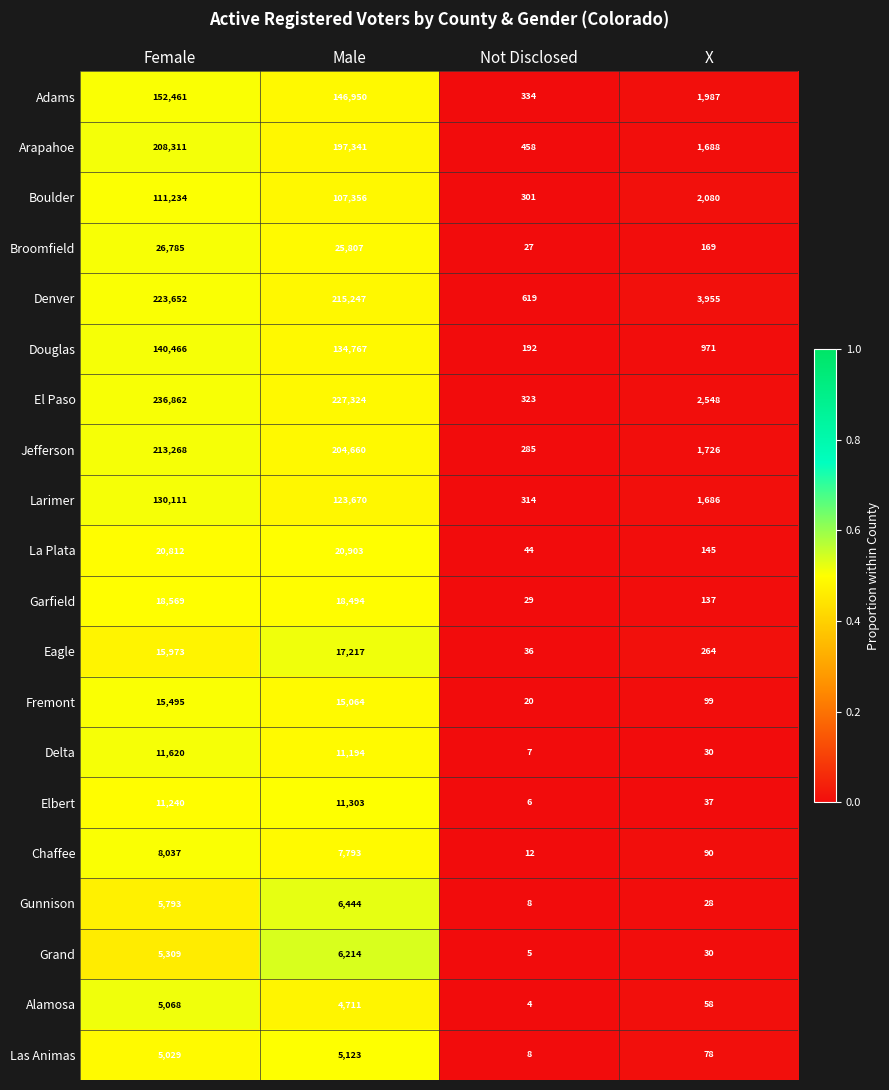

Rank the series by their maximum value, from lowest to highest.

Alamosa, Las Animas, Grand, Gunnison, Chaffee, Elbert, Delta, Fremont, Eagle, Garfield, La Plata, Broomfield, Boulder, Larimer, Douglas, Adams, Arapahoe, Jefferson, Denver, El Paso